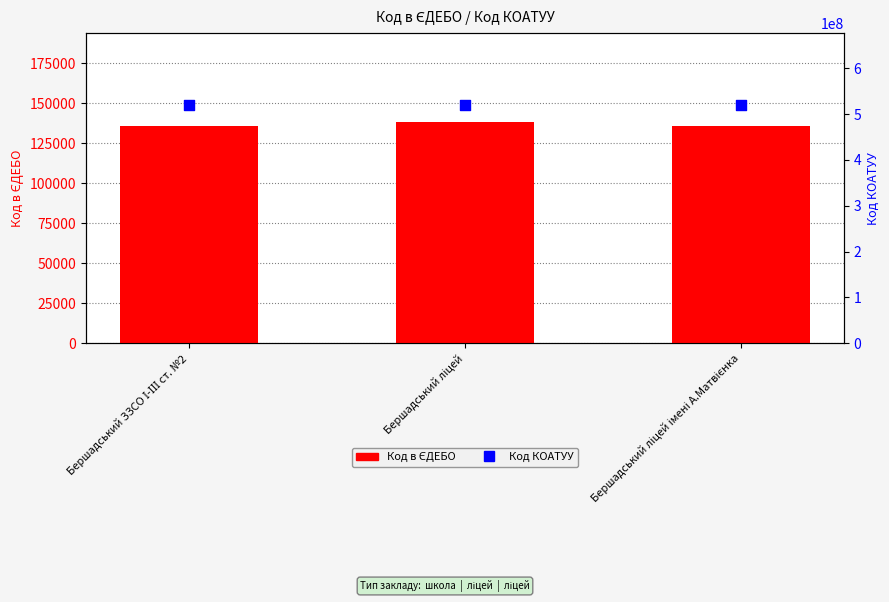

Which series has the widest spread of Y values?

Код в ЄДЕБО